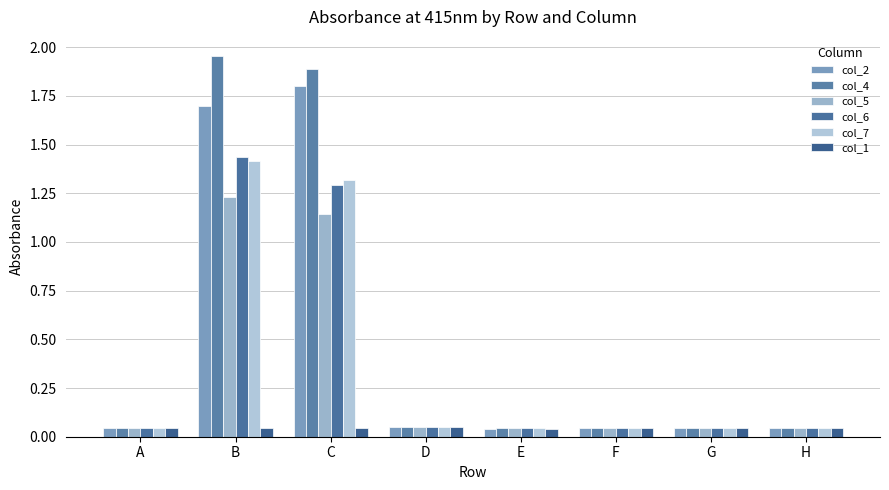

How many bars are there in each group?

6